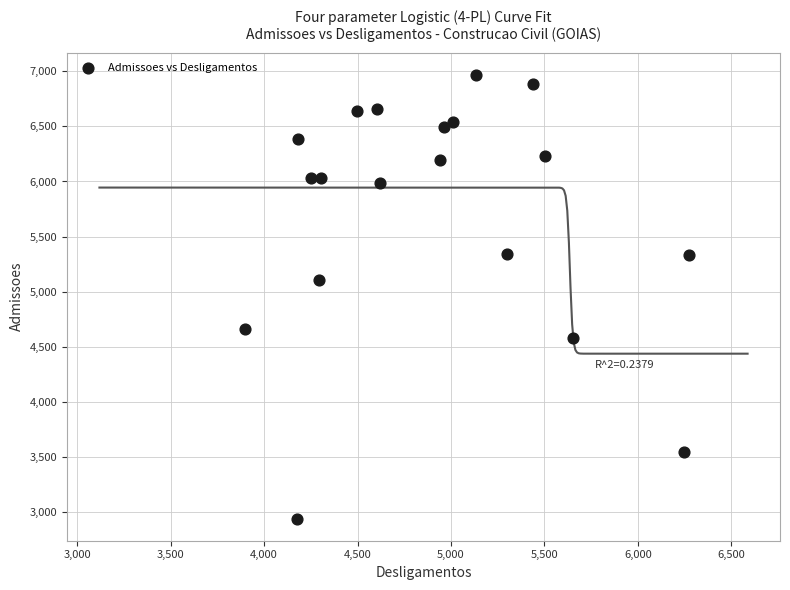

What Y value in the scatter plot is closest to 4953?

5108